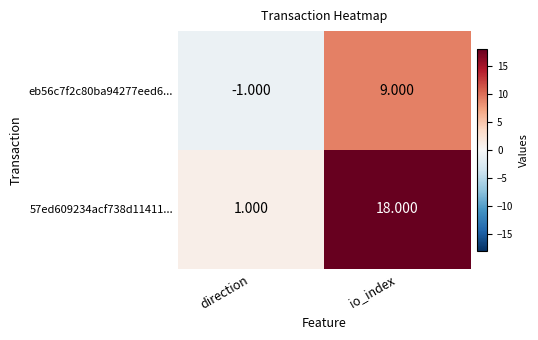

At which label does 57ed609234acf738d11411... reach its minimum?

direction